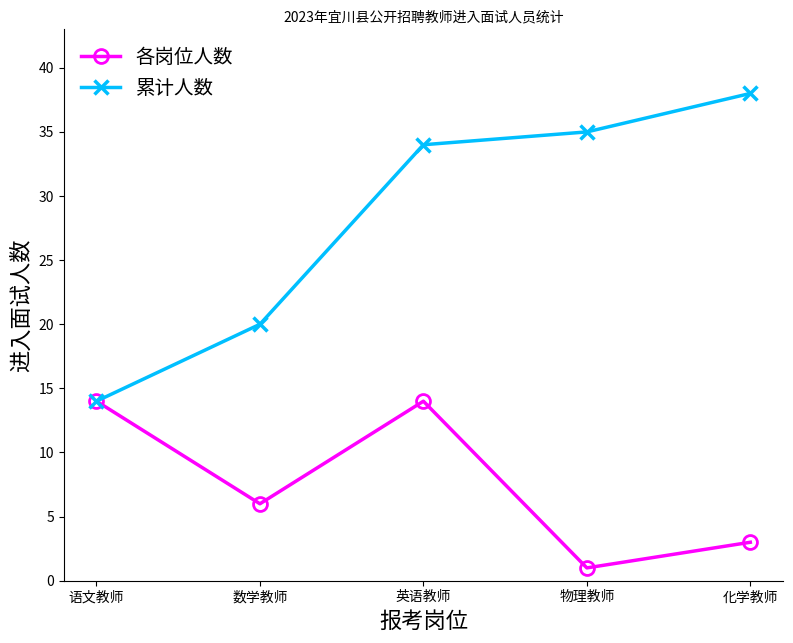

At how many categories does at least one series exceed 36?

1